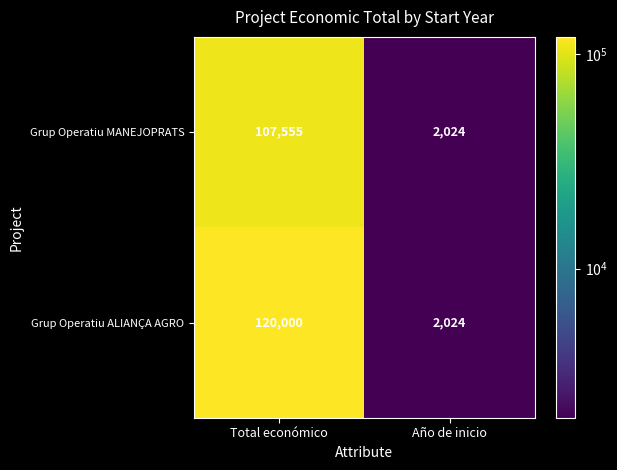

Reading left to right, transcribe all the data shown in this chart.

Grup Operatiu MANEJOPRATS: 107555	2024
Grup Operatiu ALIANÇA AGRO: 120000	2024